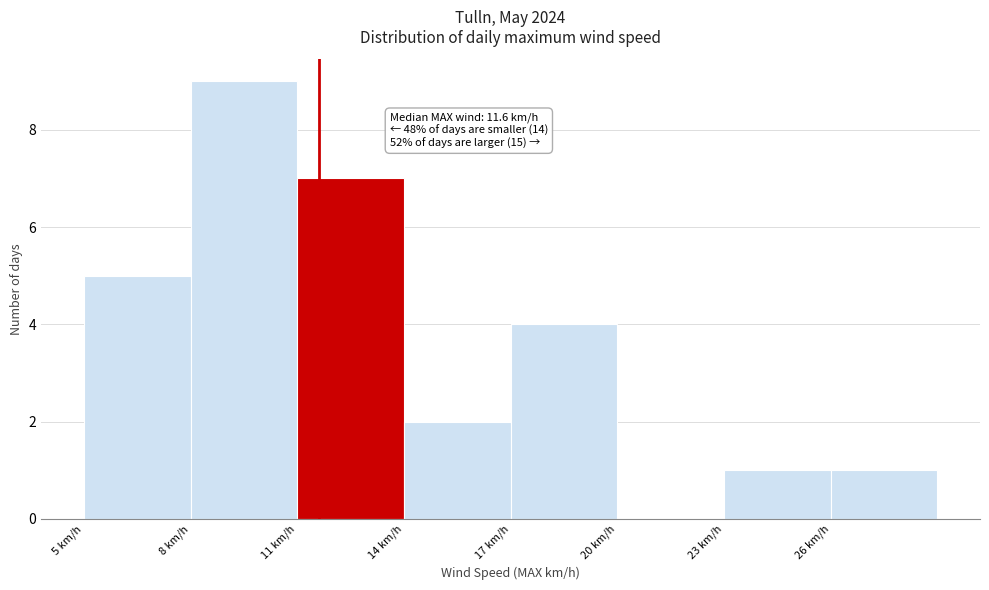

Which range on the x-axis has the tallest bar?

8 to 11